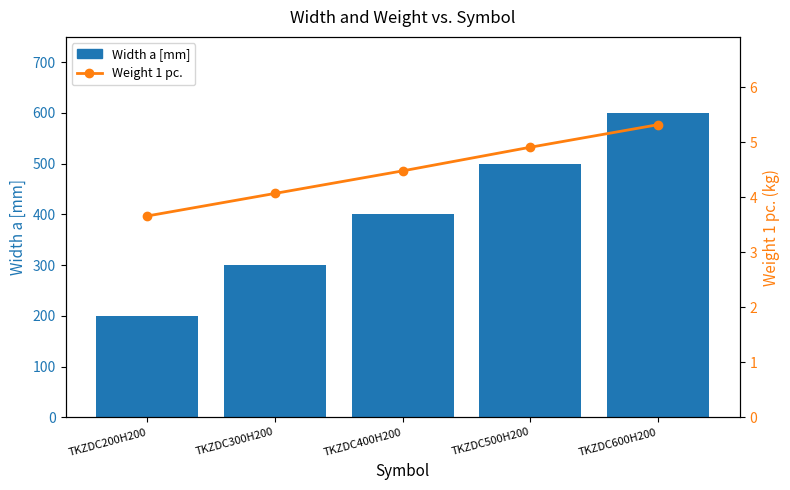

Reading right to left, what are all the values shown in this chart?

Width a [mm]: TKZDC600H200=600.0	TKZDC500H200=500.0	TKZDC400H200=400.0	TKZDC300H200=300.0	TKZDC200H200=200.0
Weight 1 pc.: TKZDC600H200=5.3	TKZDC500H200=4.9	TKZDC400H200=4.5	TKZDC300H200=4.1	TKZDC200H200=3.7